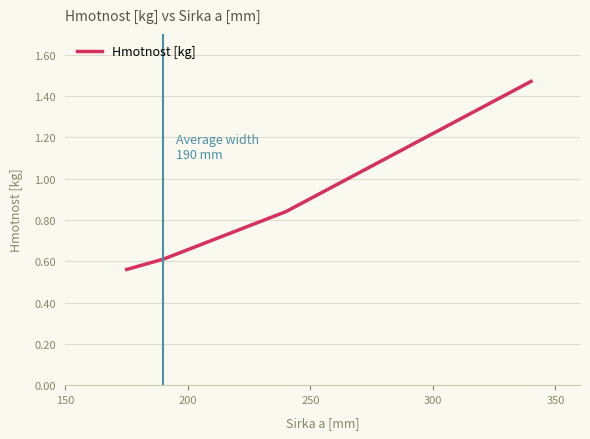

True or false: the data has more than 0 interior local peaks.

False